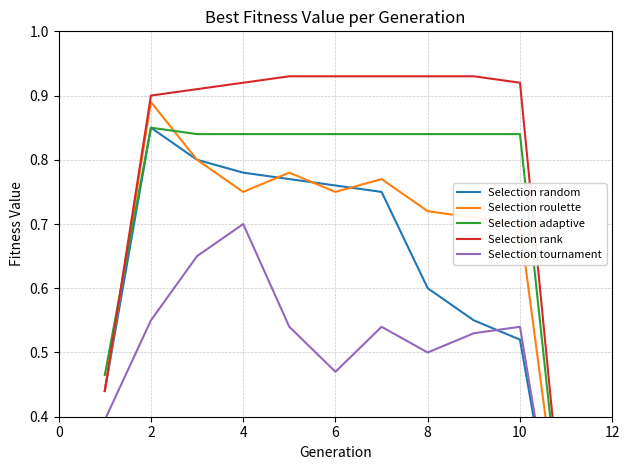

List the series in order of their peak value, highest first.

Selection rank, Selection roulette, Selection random, Selection adaptive, Selection tournament